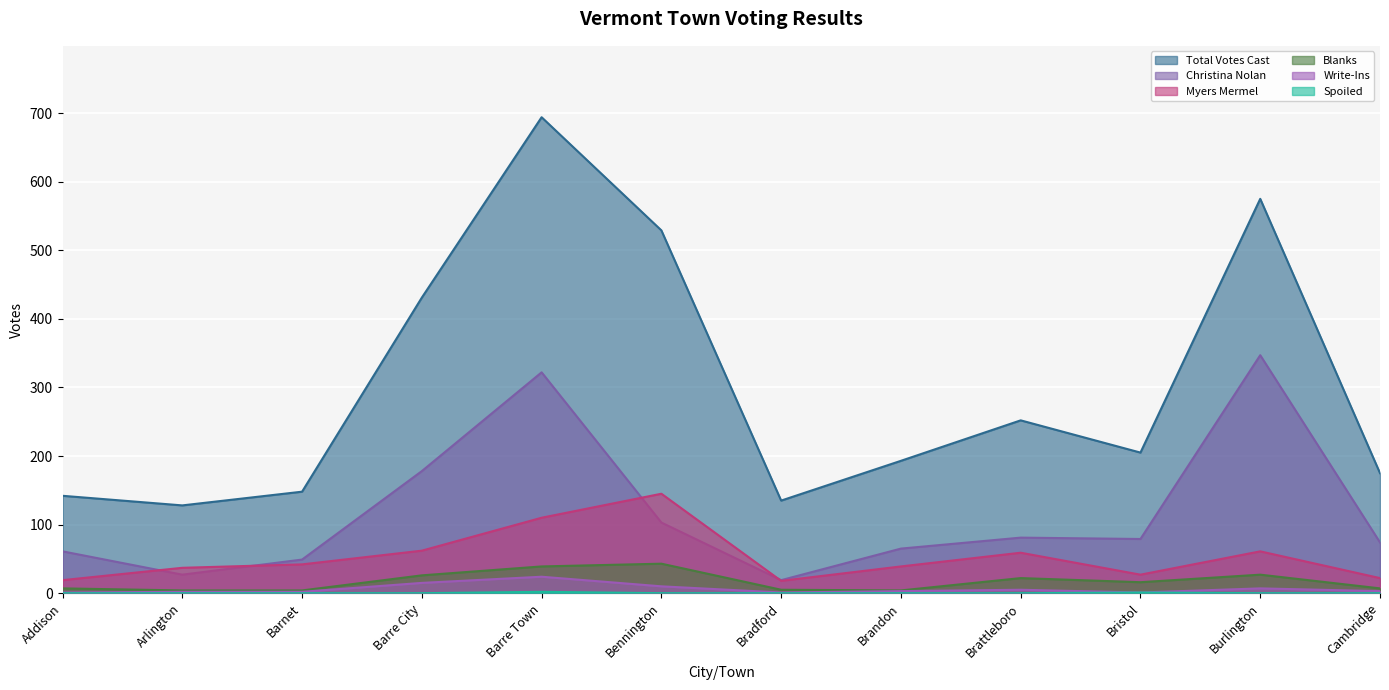

What is the difference between the second highest and second lowest values in the Write-Ins series?

14